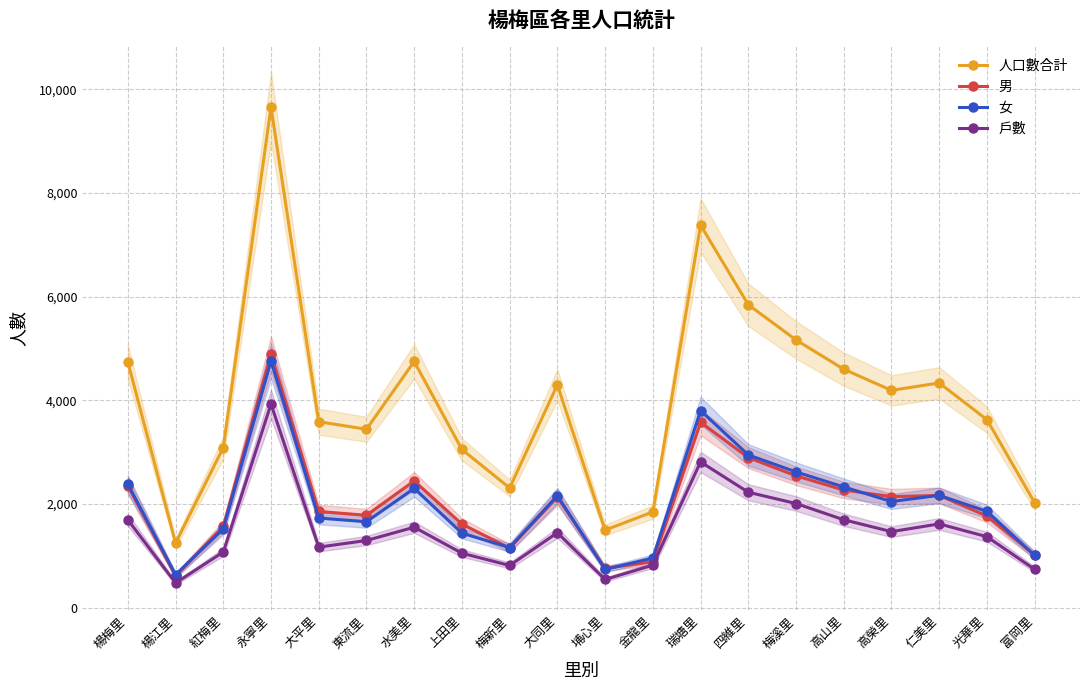

How many interior local peaks does the 女 series have?

5